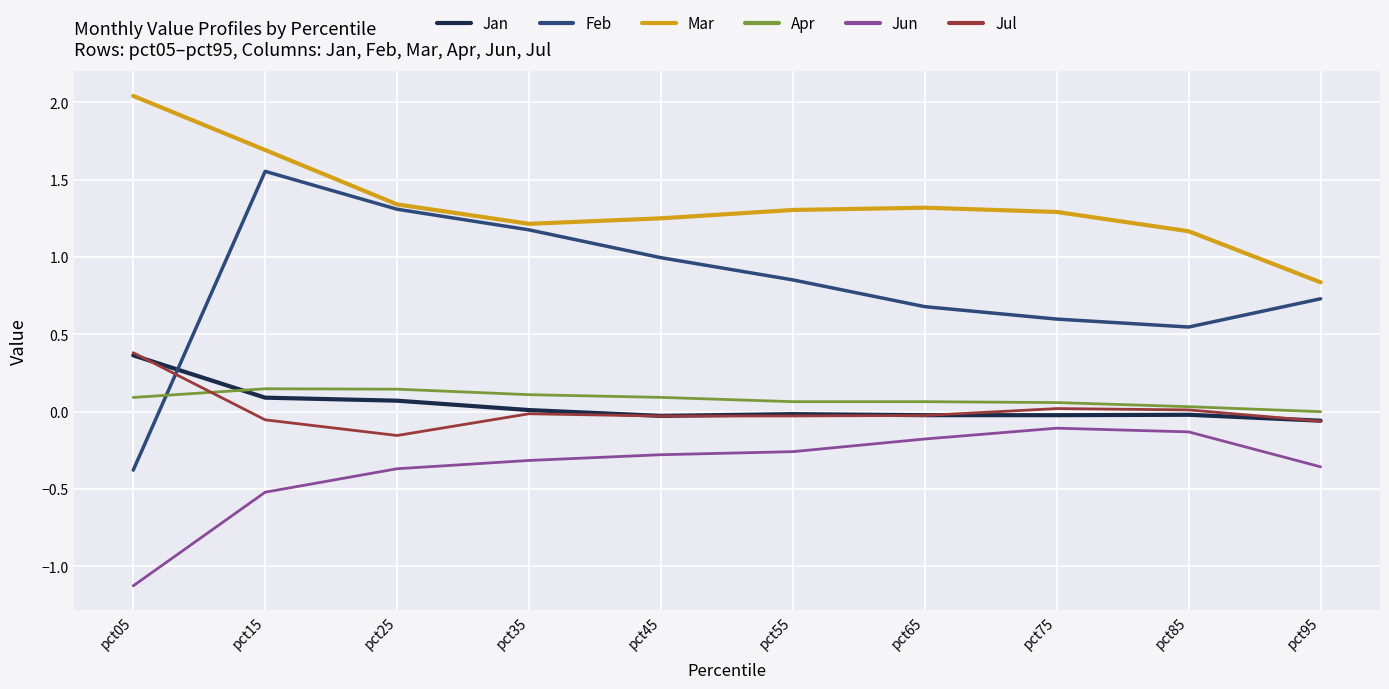

Does the chart have visible grid lines?

Yes